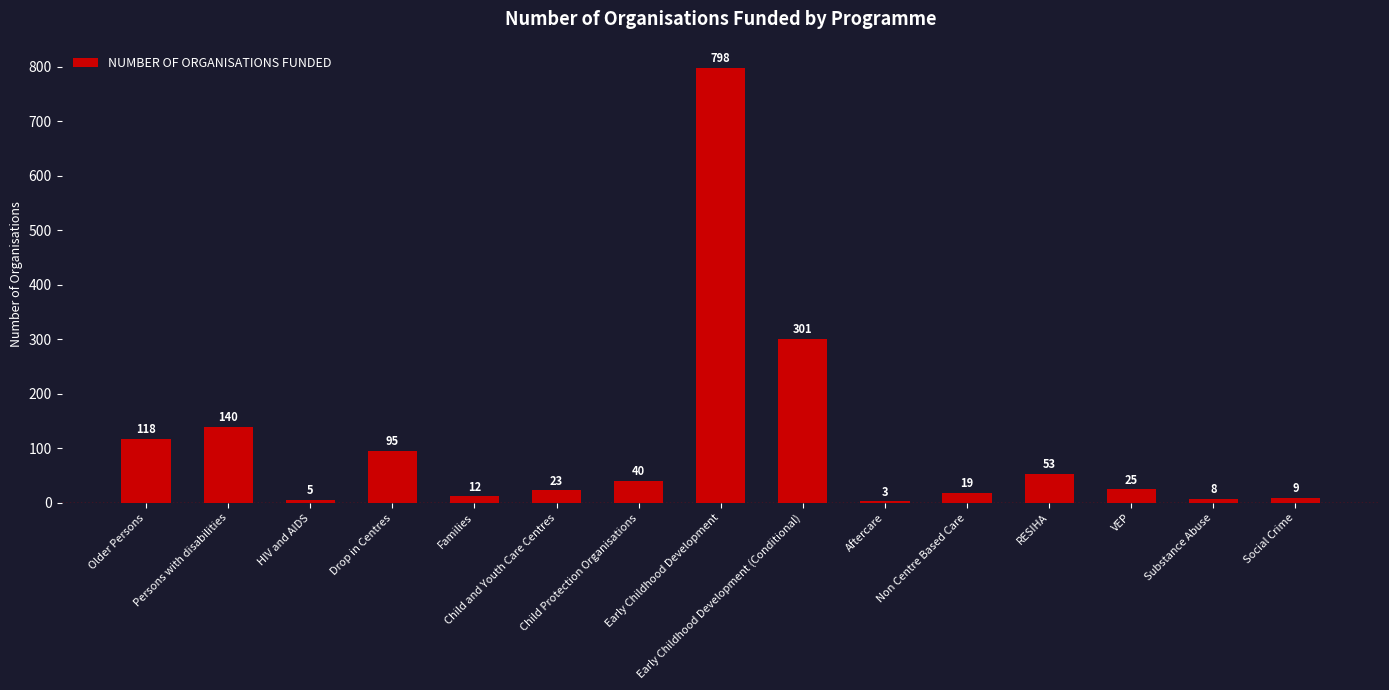

What is the label of the 10th bar from the left?

Aftercare